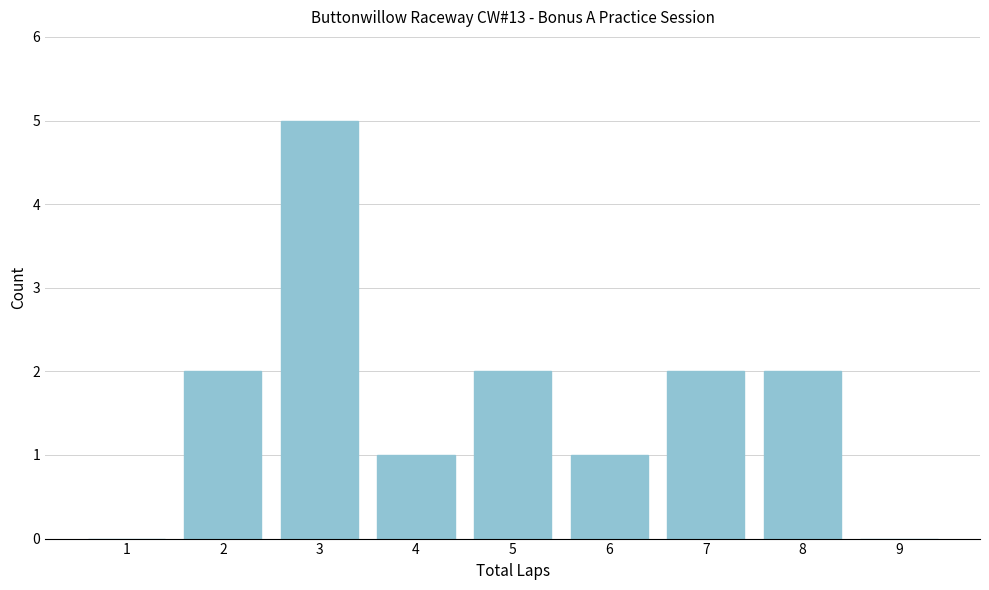

Reading left to right, transcribe this chart: for each bar, give the range it covers on the x-axis and its height. The values are not printed on the chart, so give them approximately, as read against the axis.

0.5 to 1.5: 0
1.5 to 2.5: 2
2.5 to 3.5: 5
3.5 to 4.5: 1
4.5 to 5.5: 2
5.5 to 6.5: 1
6.5 to 7.5: 2
7.5 to 8.5: 2
8.5 to 9.5: 0